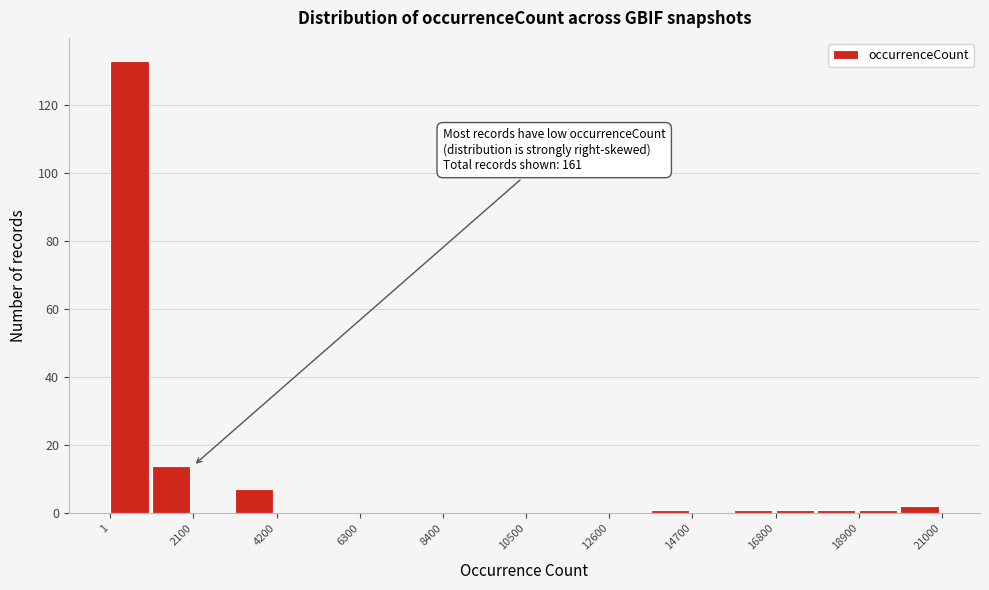

Read against the x-axis, roughly where is the centre of the tallest bar?

500